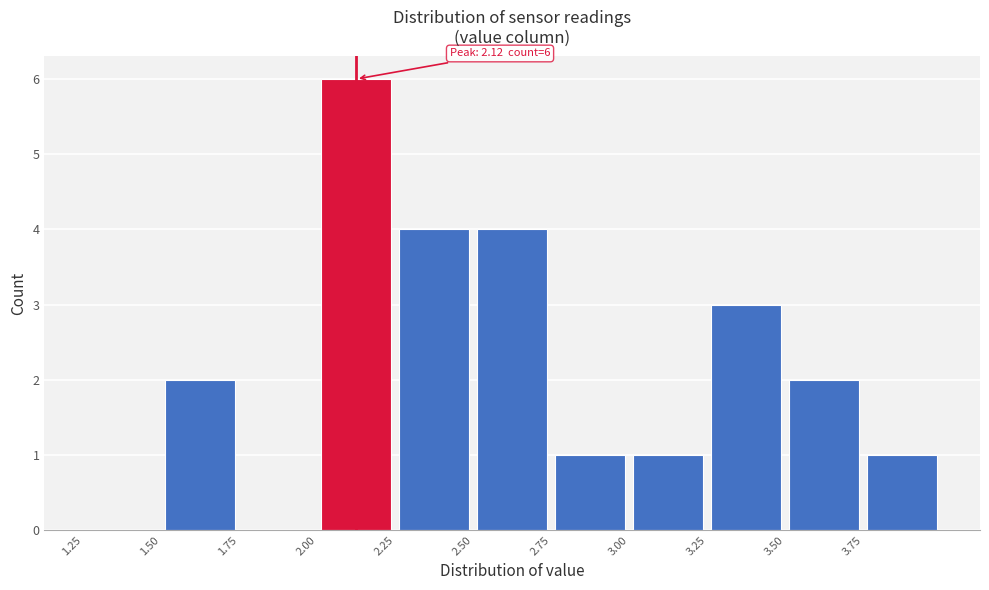

Which range on the x-axis has the tallest bar?

2.00 to 2.25